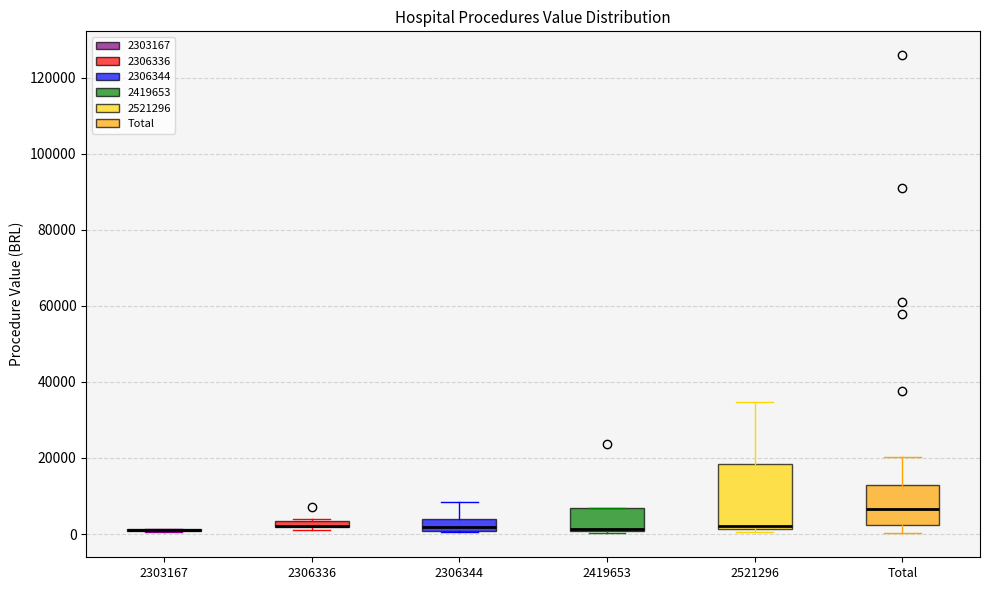

Which box is the tallest, from its lower edge to its upper edge?

2521296